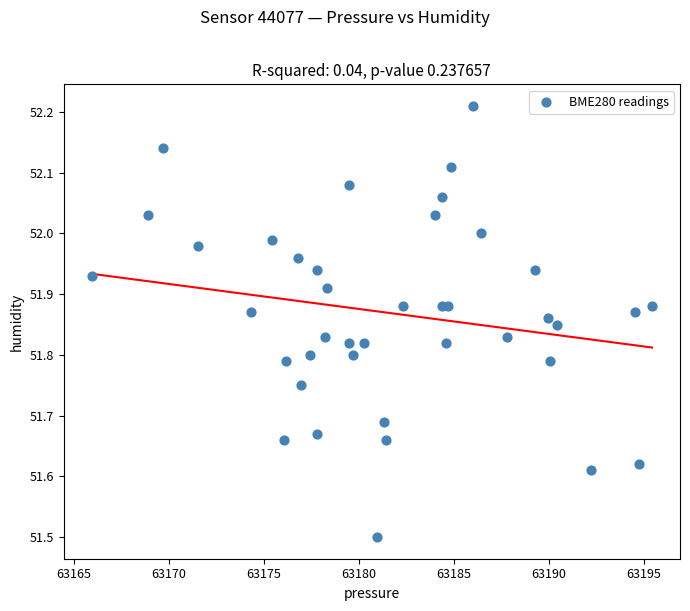

What Y value in the scatter plot is closest to 51?

51.5